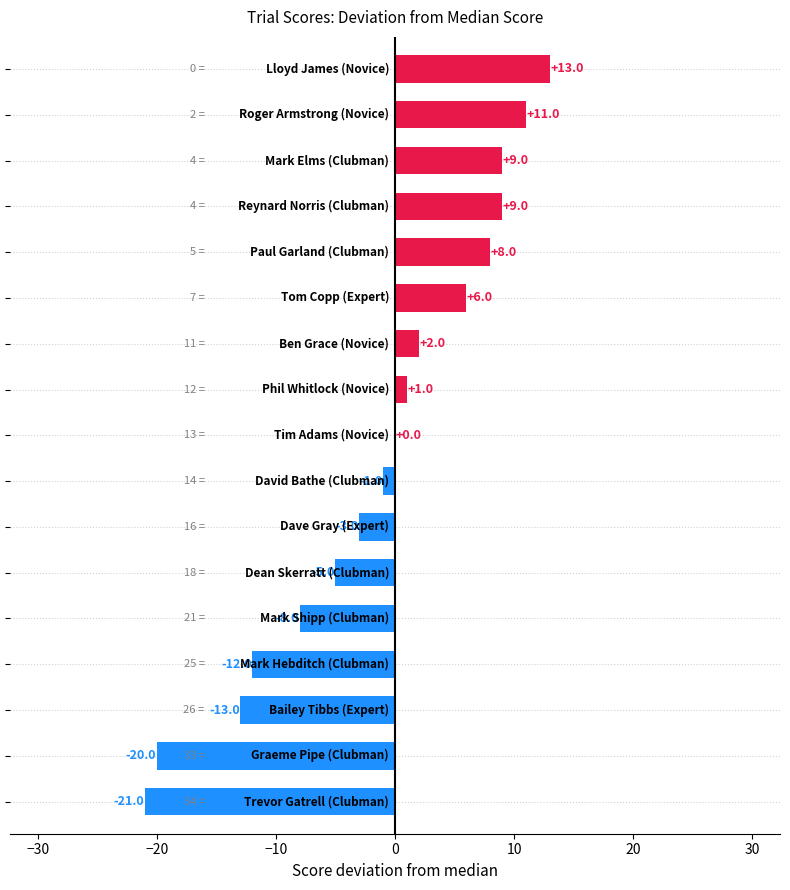

What is the greatest value displayed?

13